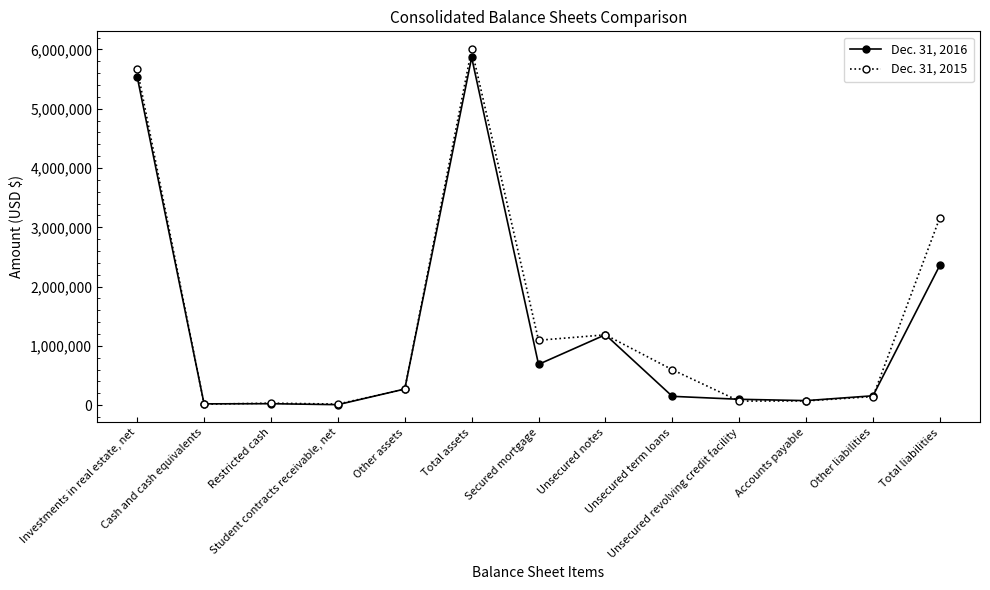

Where is Dec. 31, 2016 nearest to the value 2937170?

Total liabilities